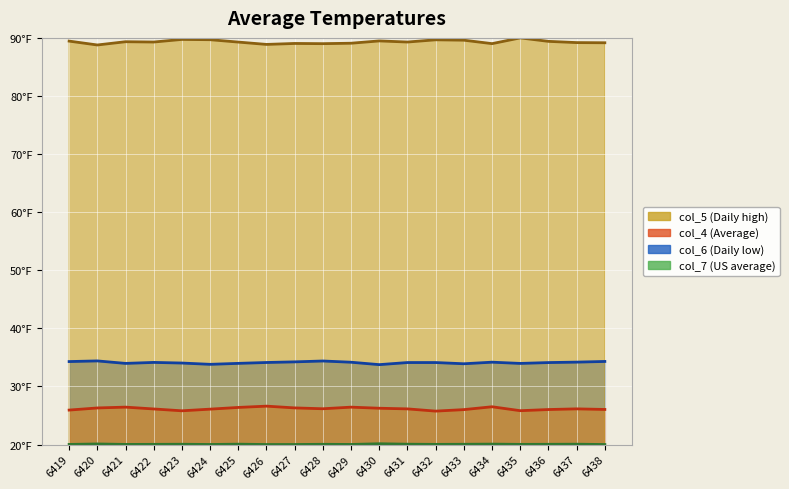

How many values in the col_4 series are below 26?

4